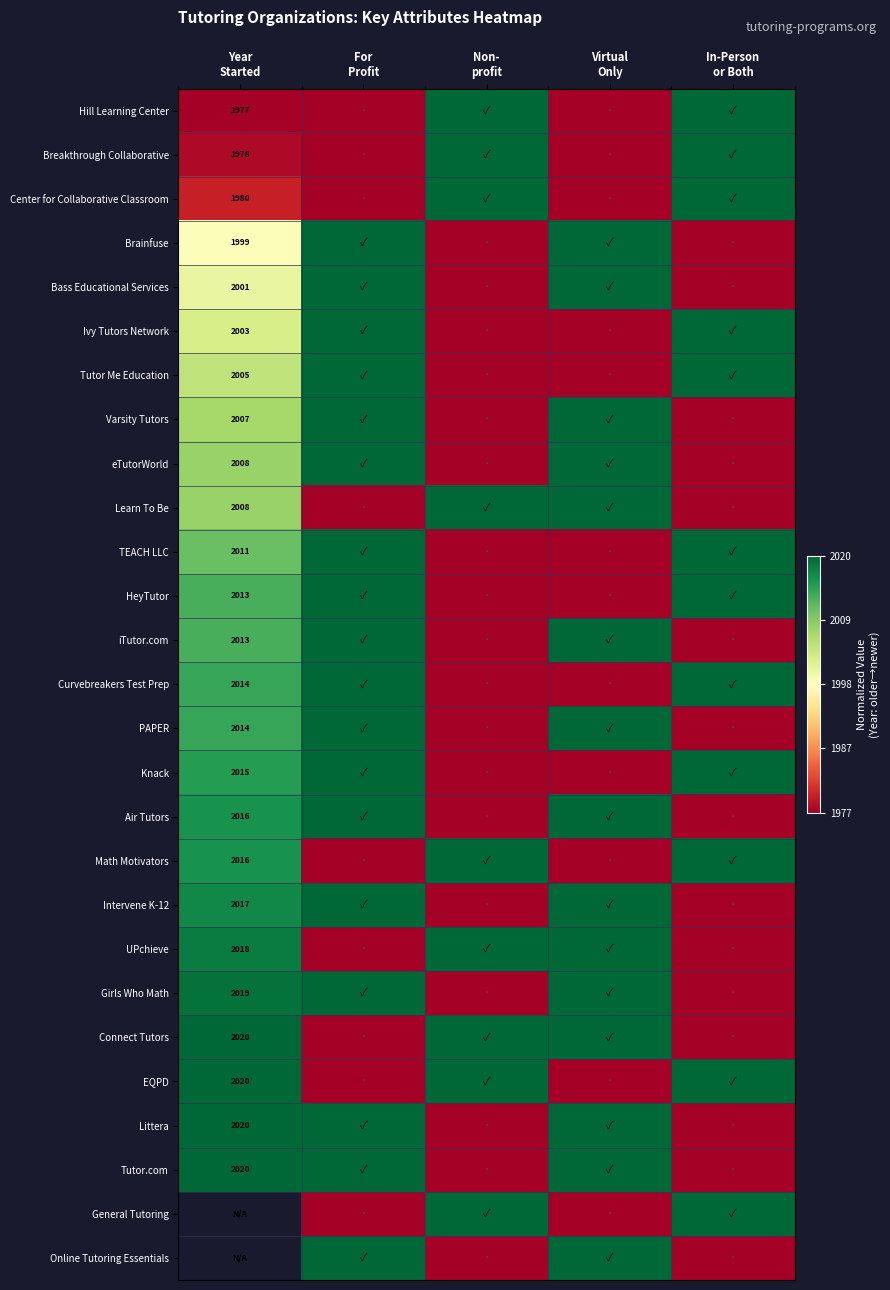

At how many categories does at least one series exceed 0?

5